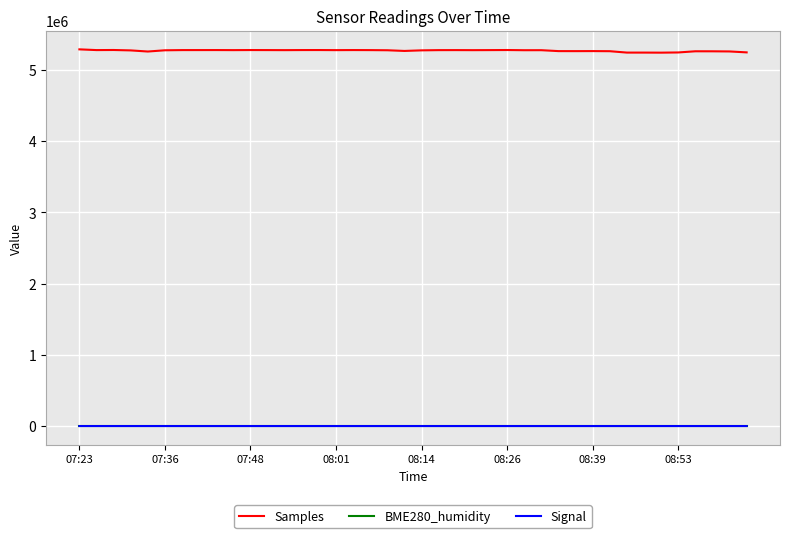

What is the greatest value displayed?

5288742.0